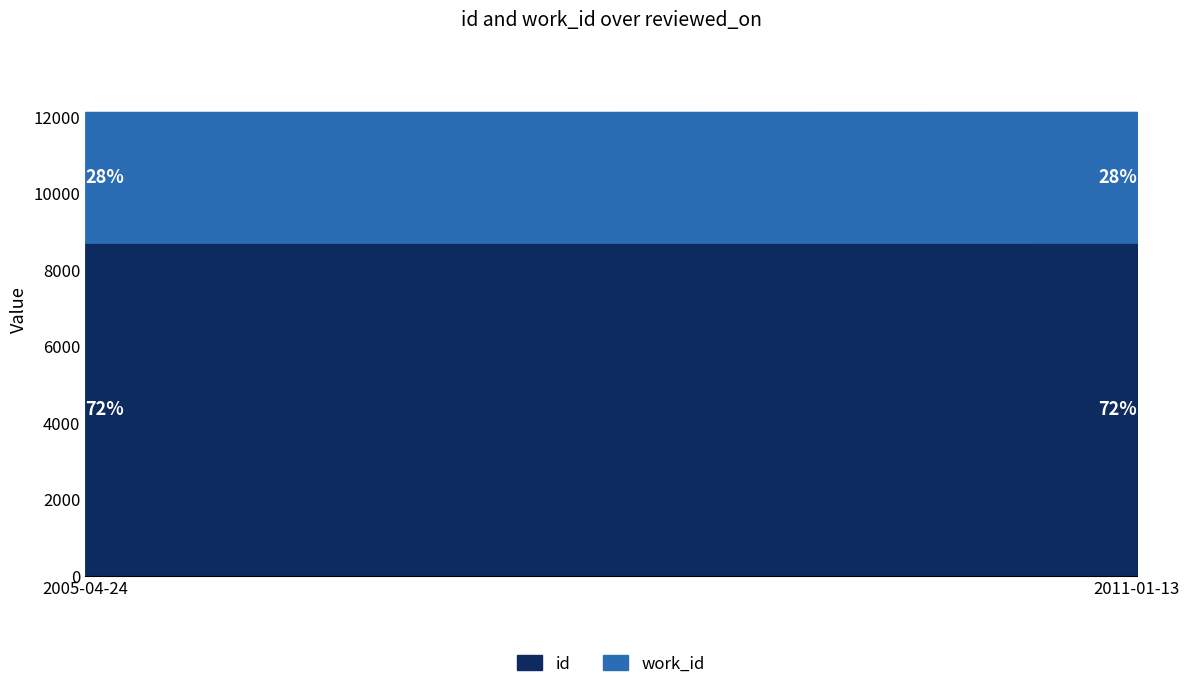

What is the sum of all work_id values?

6832